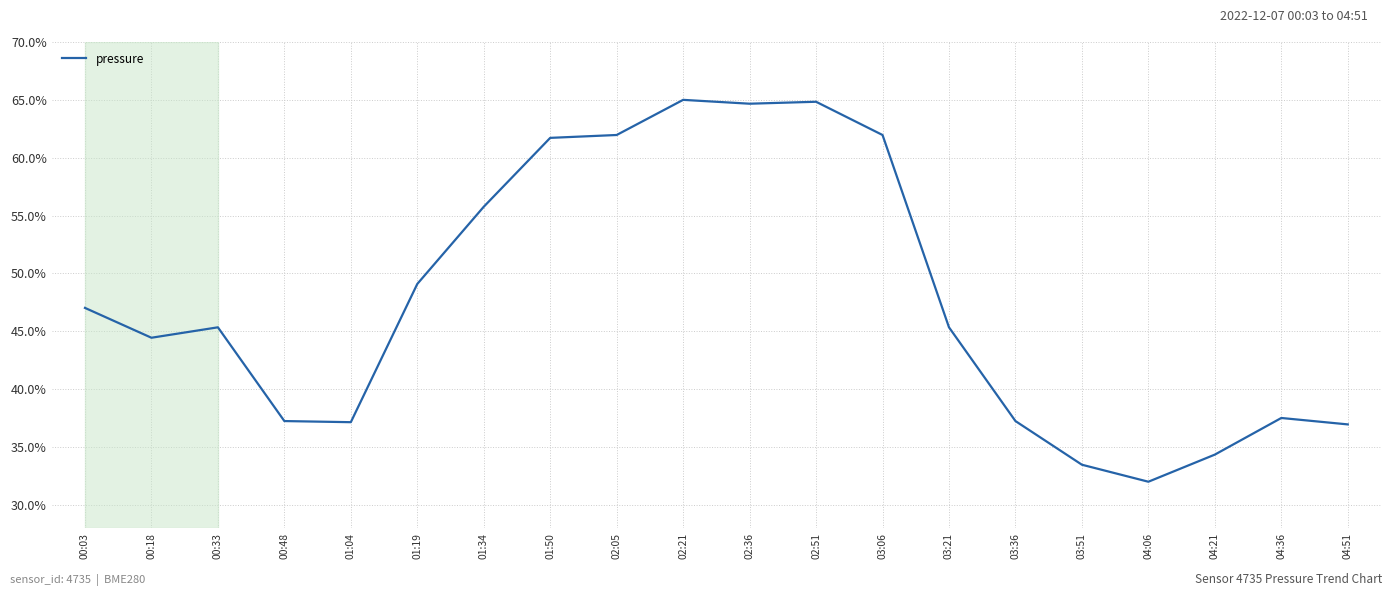

What is the ratio of the value at 03:21 to the value at 02:36?

0.7